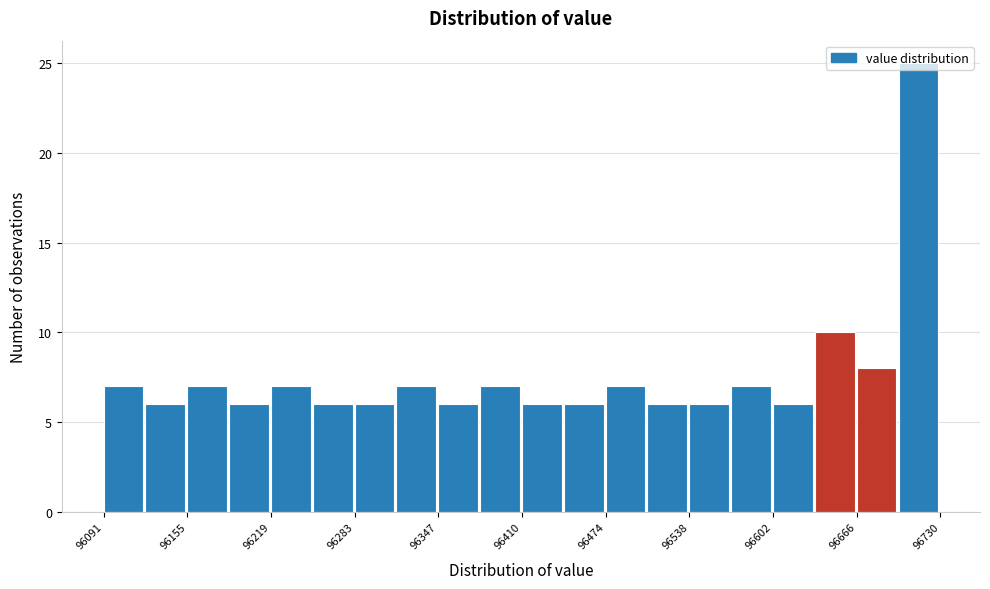

Around what value on the x-axis is the tallest bar? Give the approximate position of its centre, as read against the axis.

96710